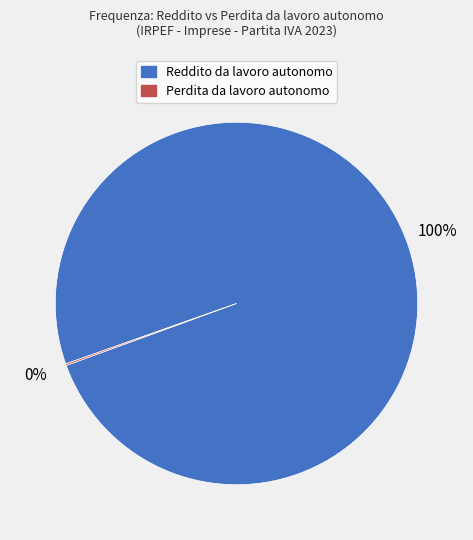

Is there any slice that represents more than half of the pie?

Yes